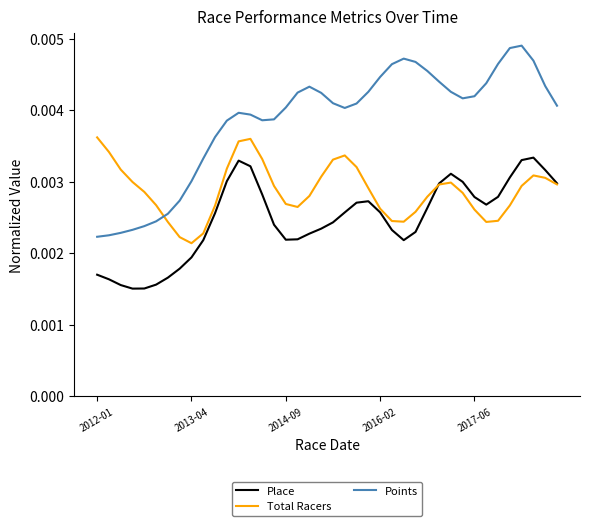

List the series in order of their peak value, lowest first.

Place, Total Racers, Points